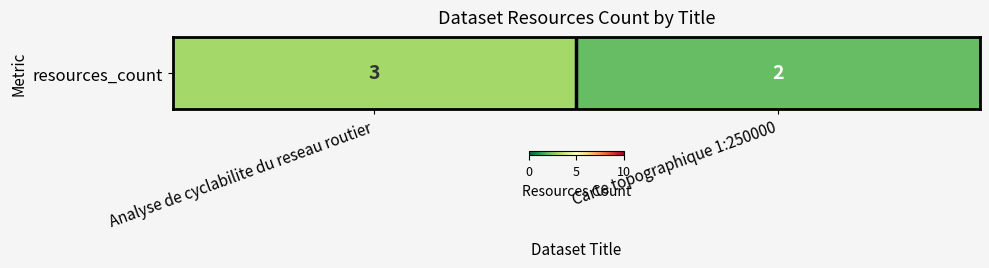

List the labels in order of value, smallest first.

Carte topographique 1:250000, Analyse de cyclabilite du reseau routier